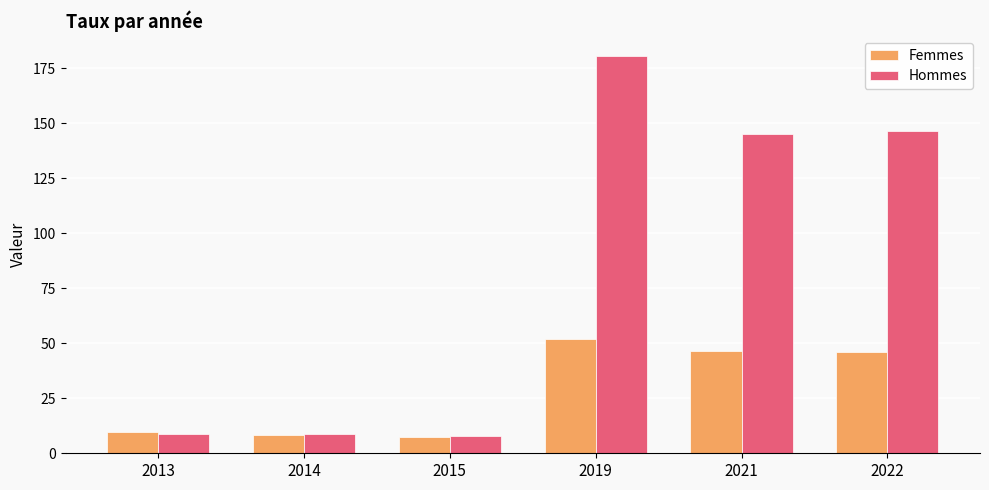

How many series are shown in this chart?

2